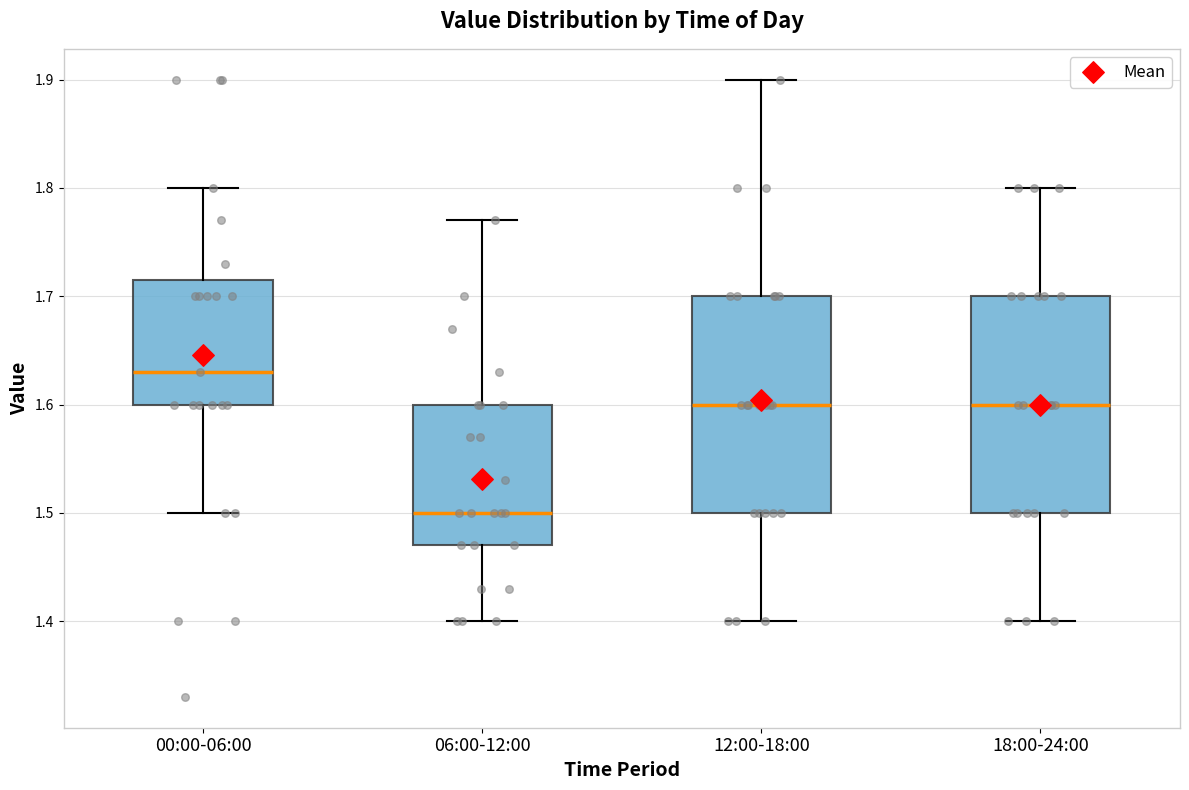

Where is the upper edge of the box for 12:00-18:00 on the y-axis? The values are not printed on the chart, so give them approximately, as read against the axis.

1.70